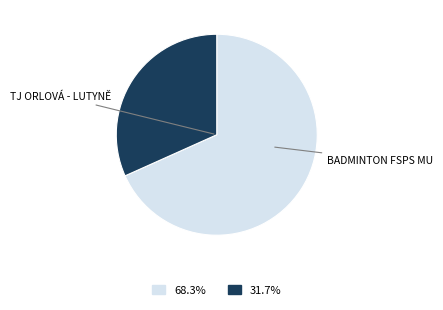

Is there a majority slice in this chart?

Yes